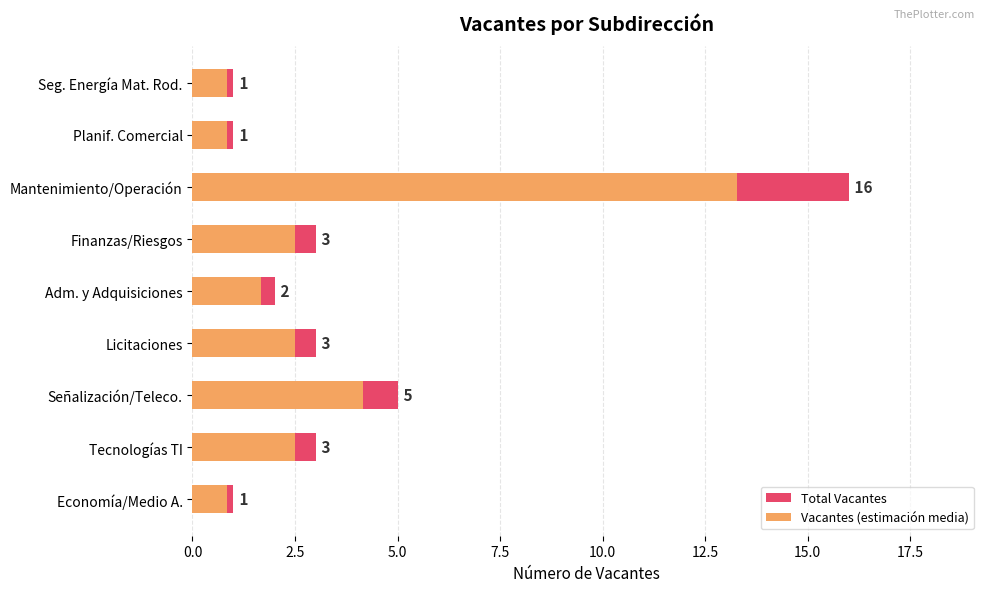

How many distinct data groups are displayed?

2